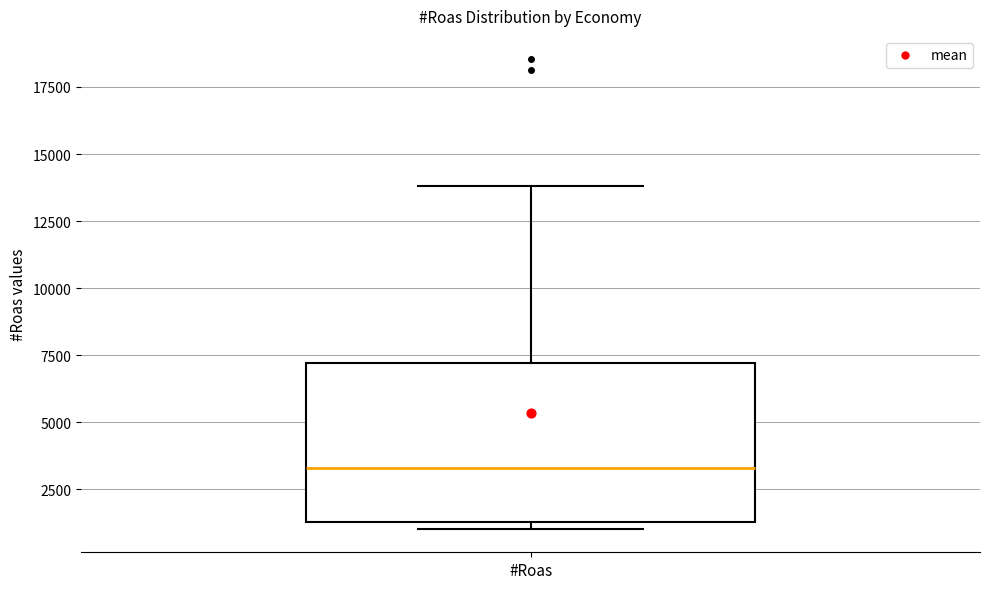

Where is the lower edge of the box for #Roas on the y-axis? The values are not printed on the chart, so give them approximately, as read against the axis.

1500